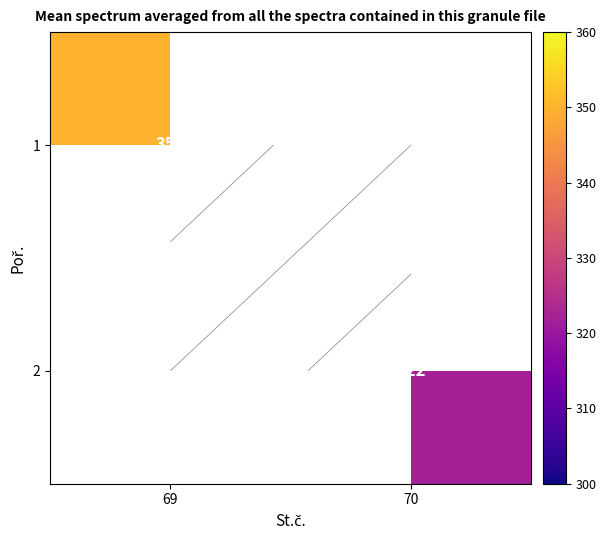

At how many categories does at least one series exceed 332?

1